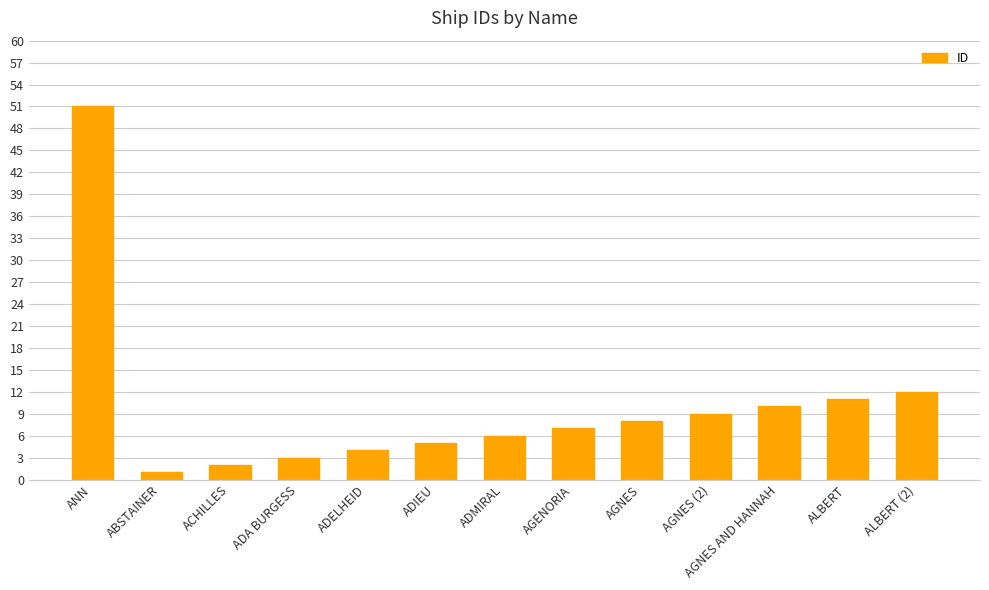

What is the difference between the maximum and minimum values?

50